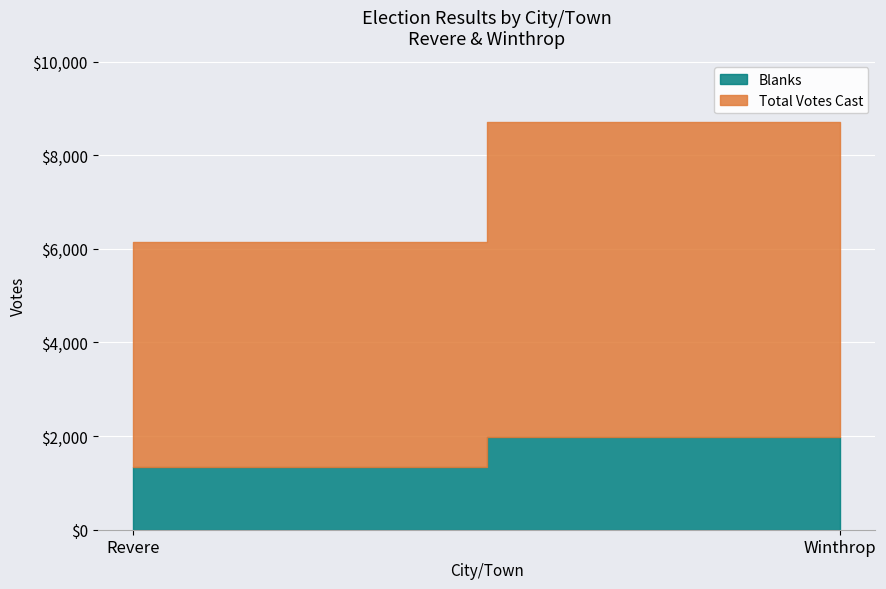

List the labels in order of Blanks value, largest first.

Winthrop, Revere